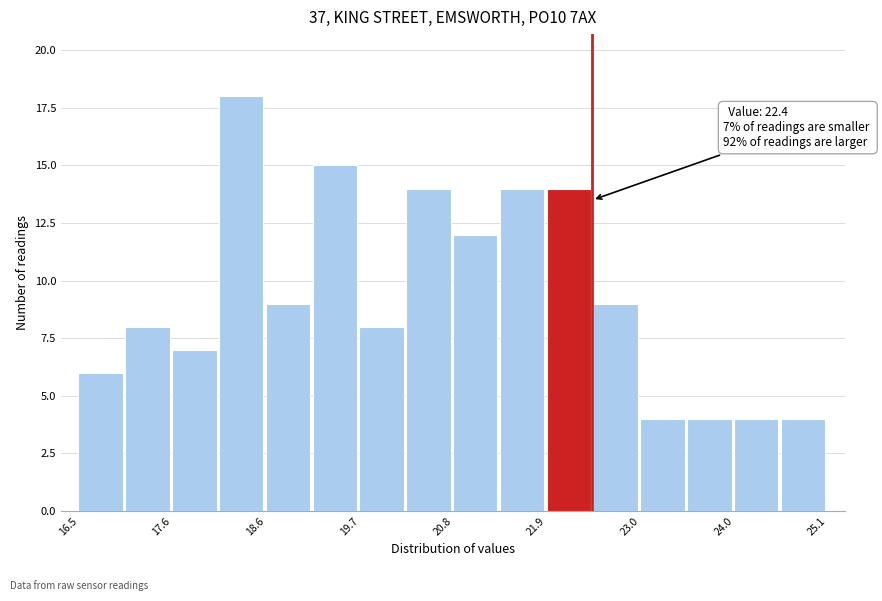

Read against the x-axis, roughly where is the centre of the tallest bar?

18.4